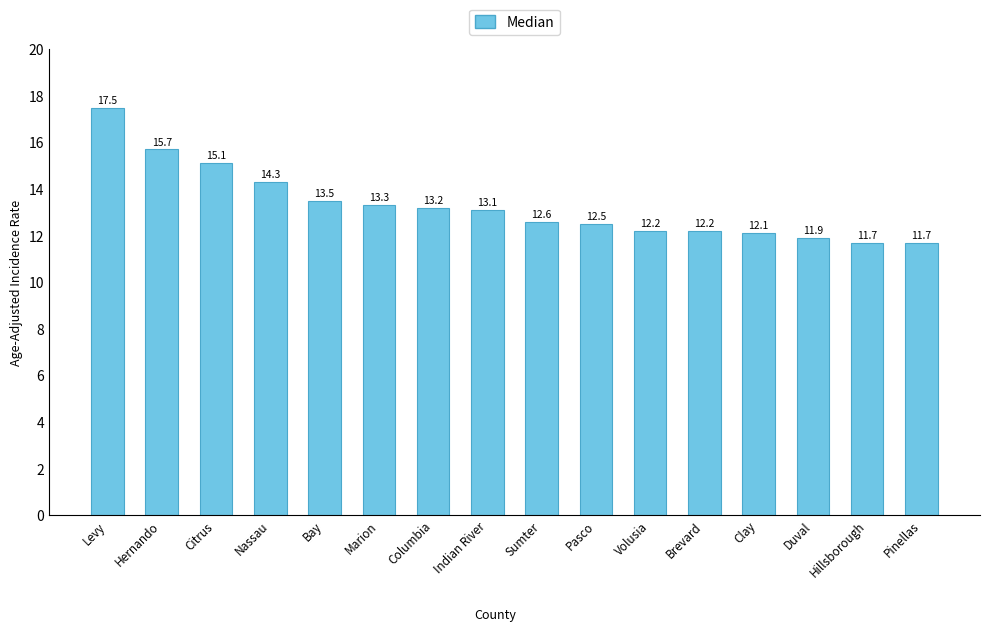

What is the difference between the second highest and second lowest values?

4.0